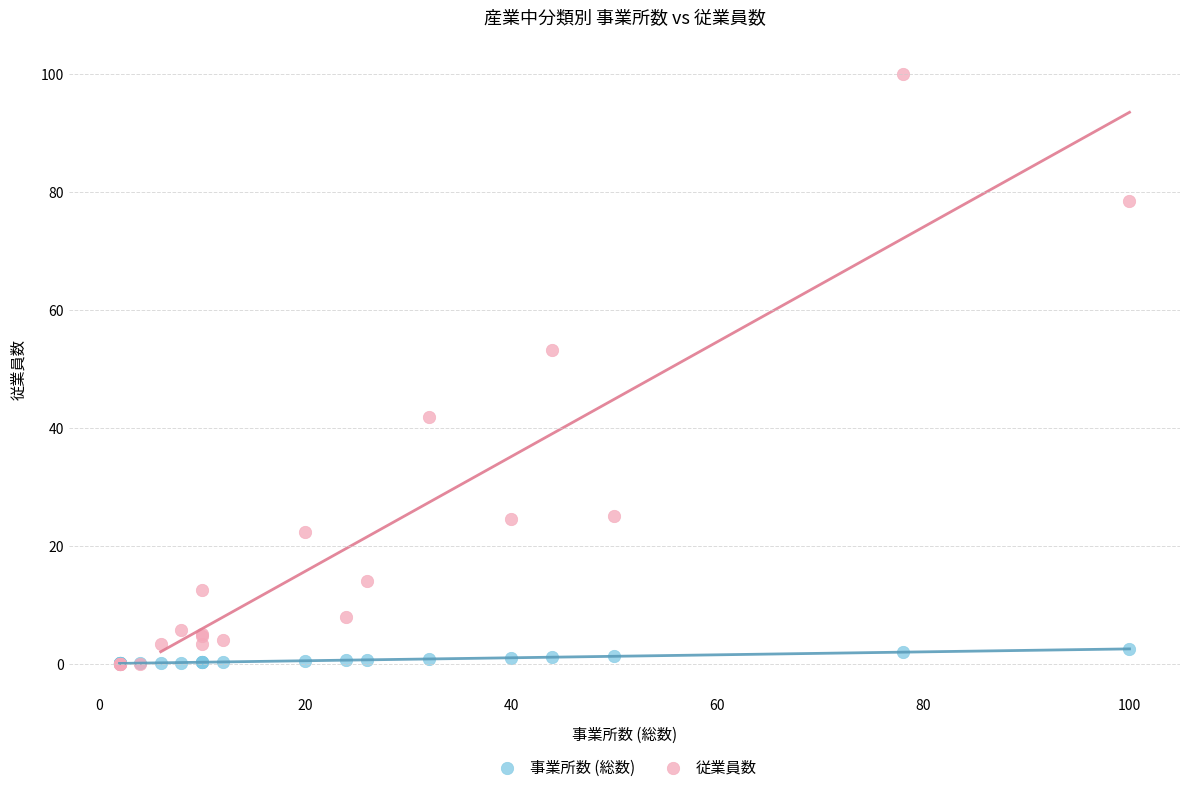

In the 従業員数 series, what Y value is closest to 50?

53.2